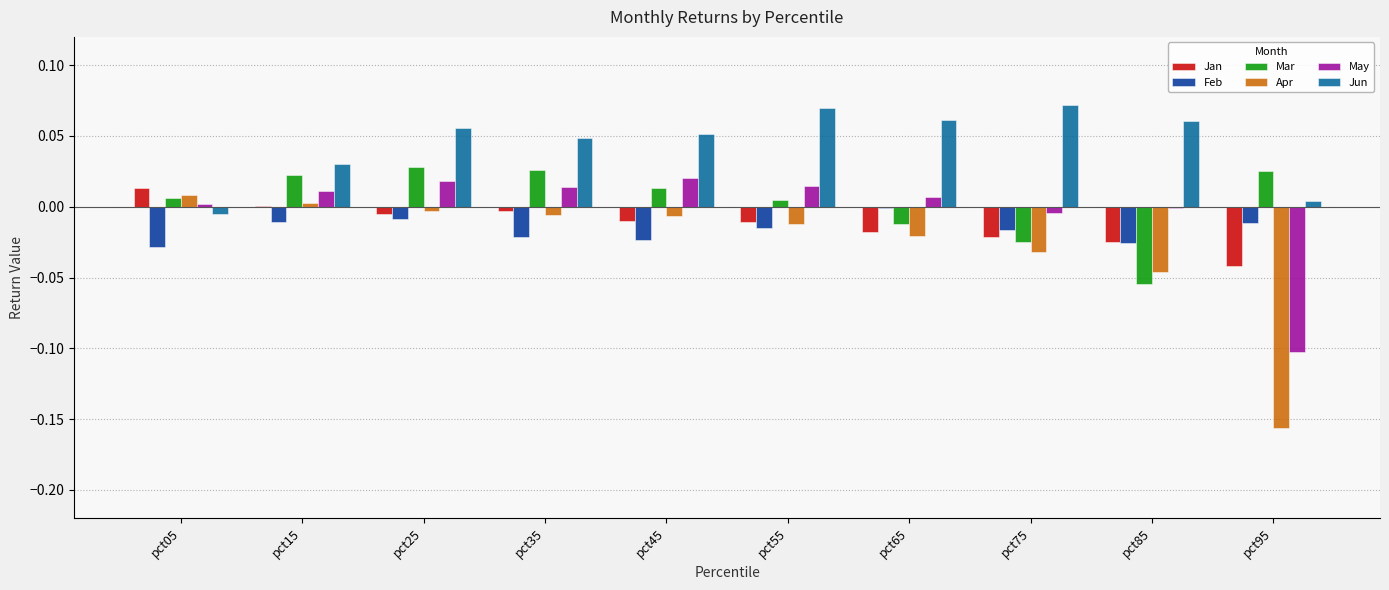

Which series has the largest total across all categories?

Jun